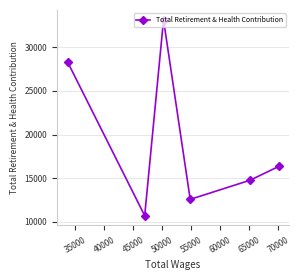

What is the difference between the maximum and second lowest values?

20558